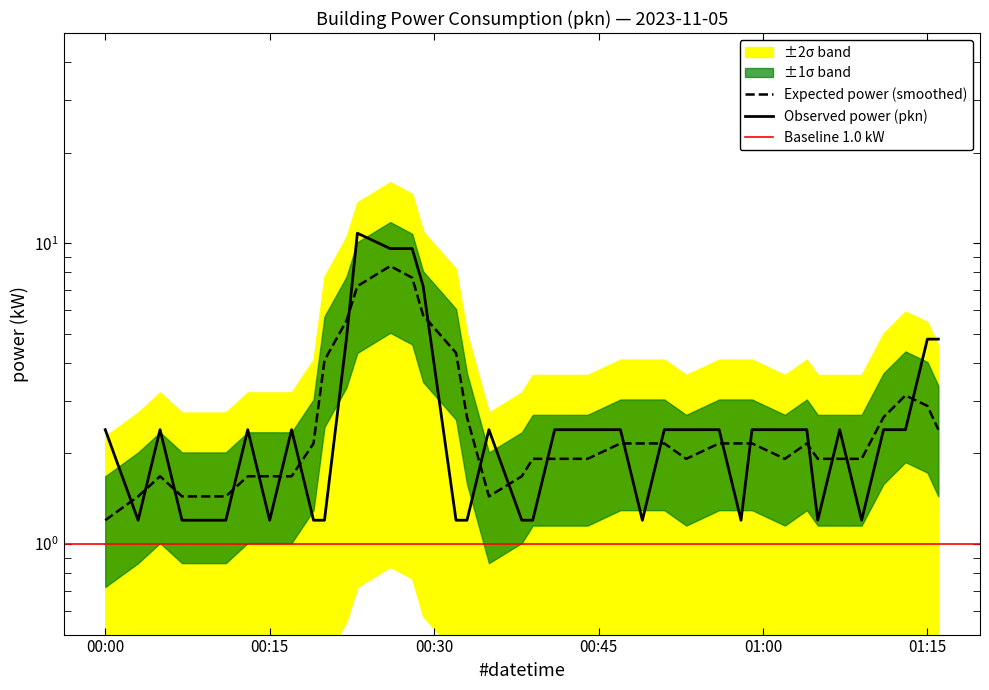

At which category does the chart reach its peak across all series?

2023-11-05T00:23:00